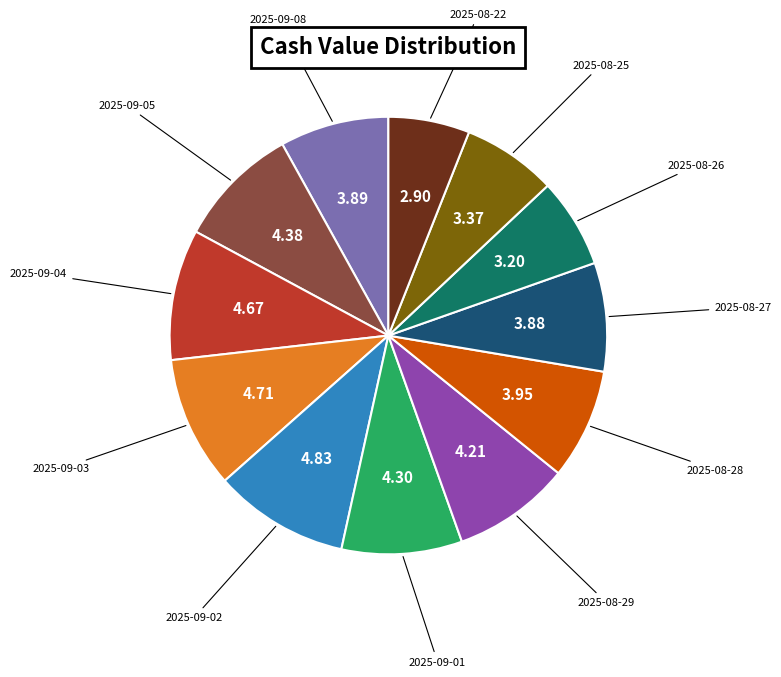

Is there a majority slice in this chart?

No